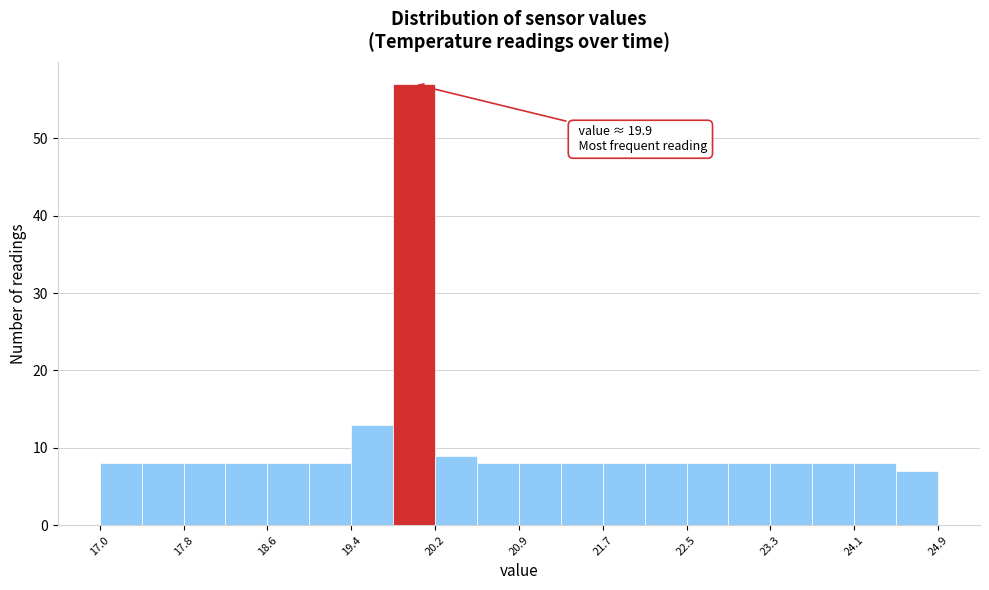

Read against the x-axis, roughly where is the centre of the tallest bar?

20.0